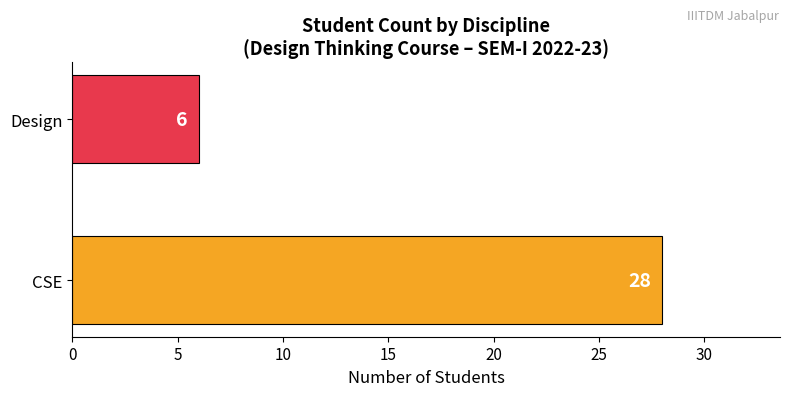

What is the change in value from CSE to Design?

-22